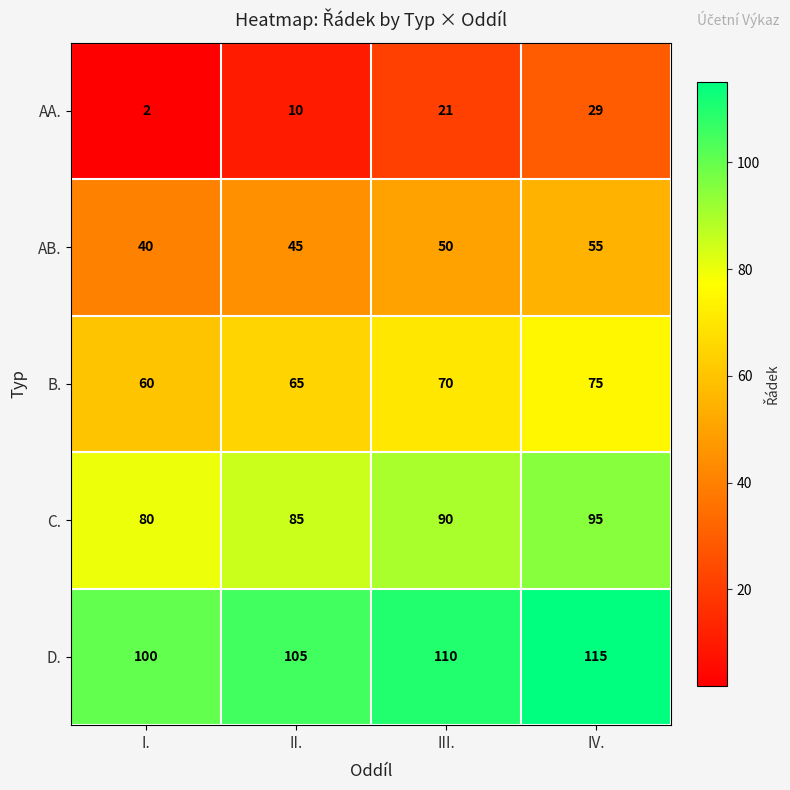

Which series has the largest range (max minus min)?

AA.